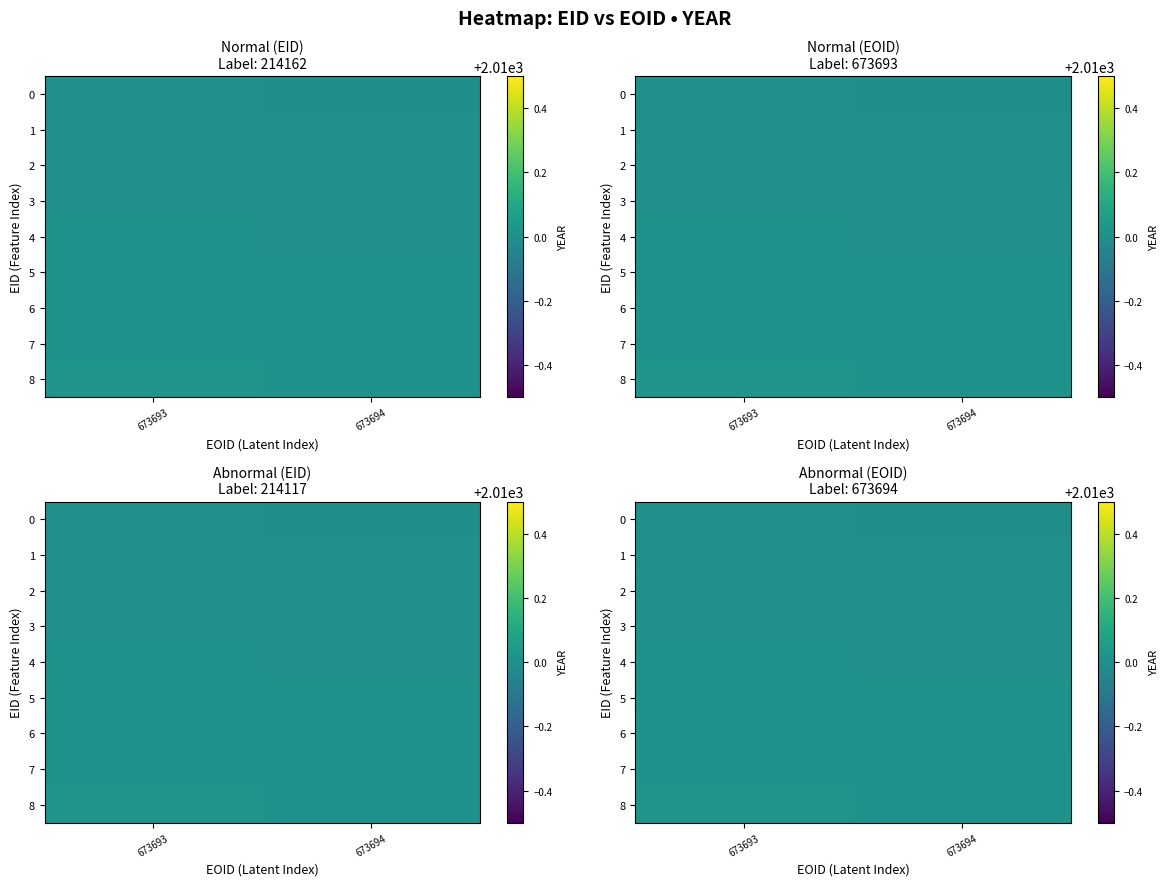

What is the maximum value for 8?

2010.0